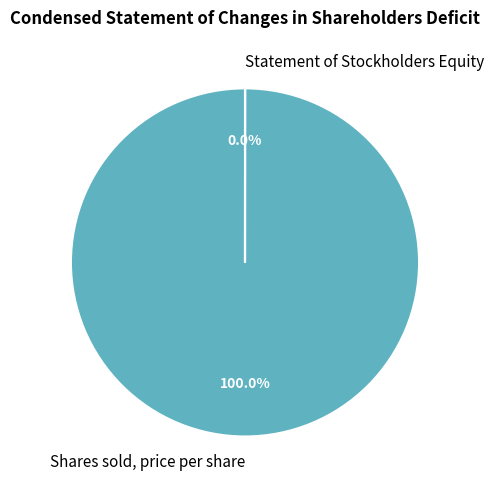

Is there a majority slice in this chart?

Yes